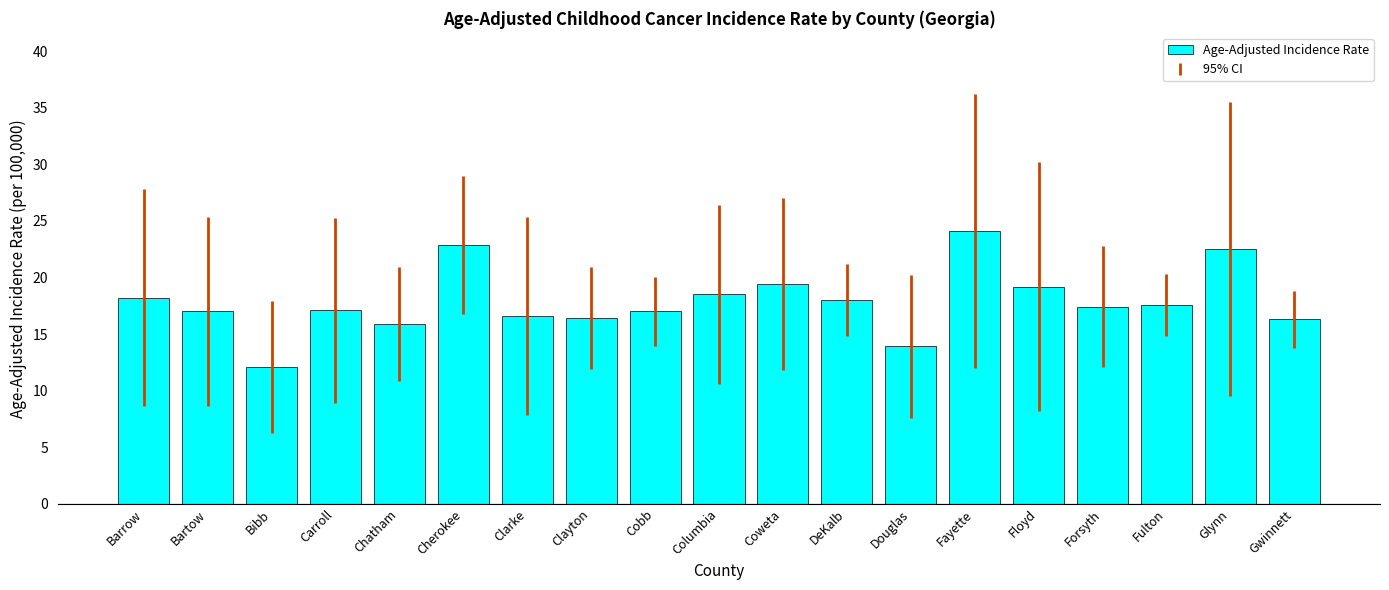

What is the greatest value displayed?

24.1